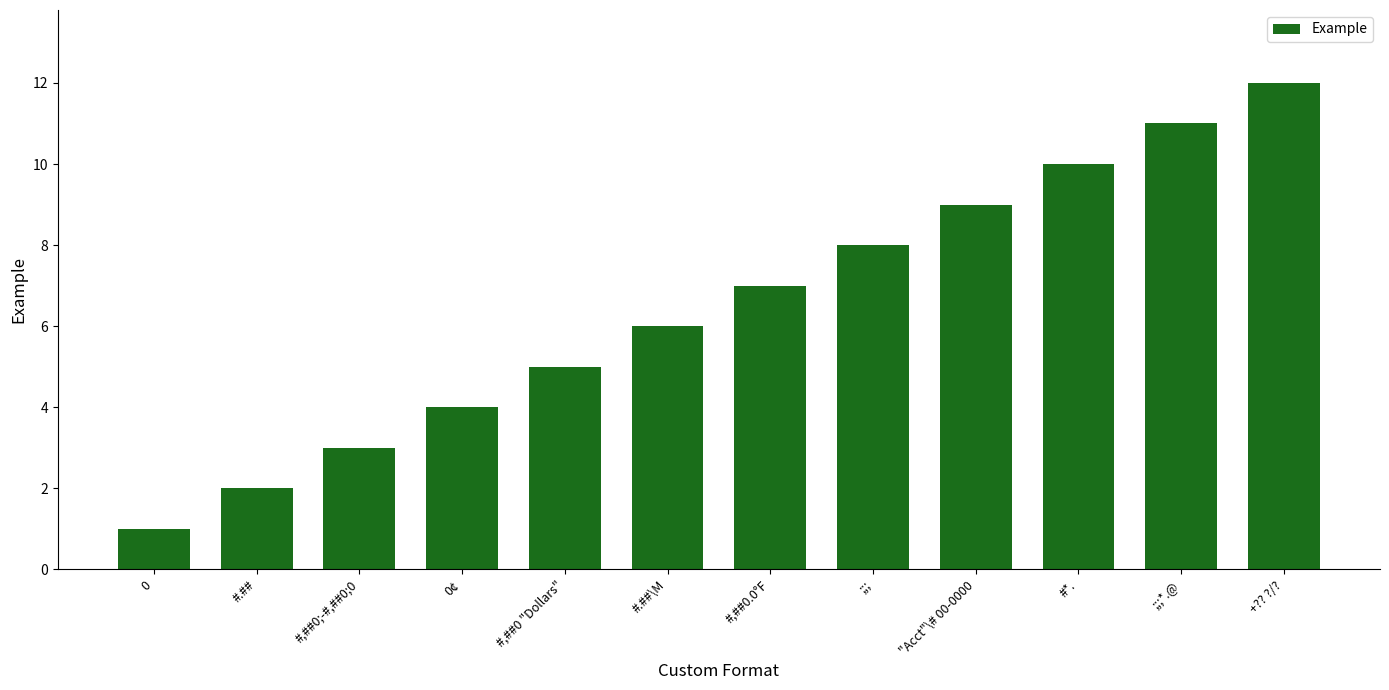

Rank the categories by value from highest to lowest.

+?? ?/?, ;;;*.@, #*., "Acct"\# 00-0000, ;;;, #,##0.0°F, #.##\M, #,##0 "Dollars", 0¢, #,##0;-#,##0;0, #.##, 0